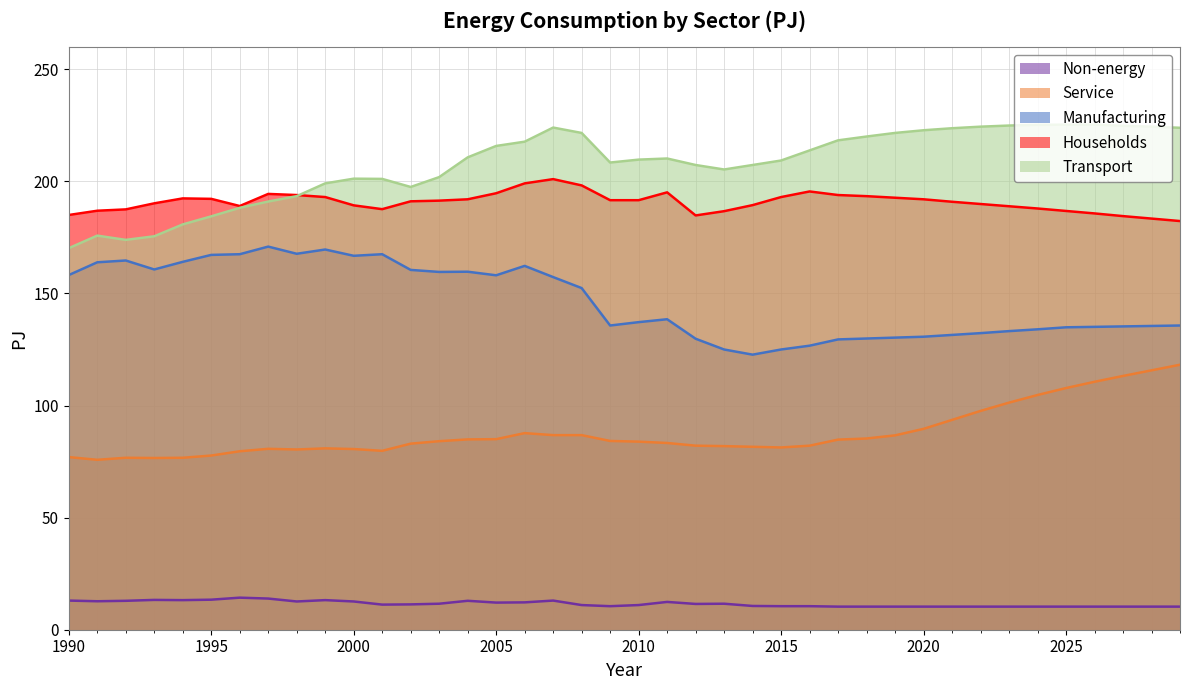

Which series has the largest total across all categories?

Transport